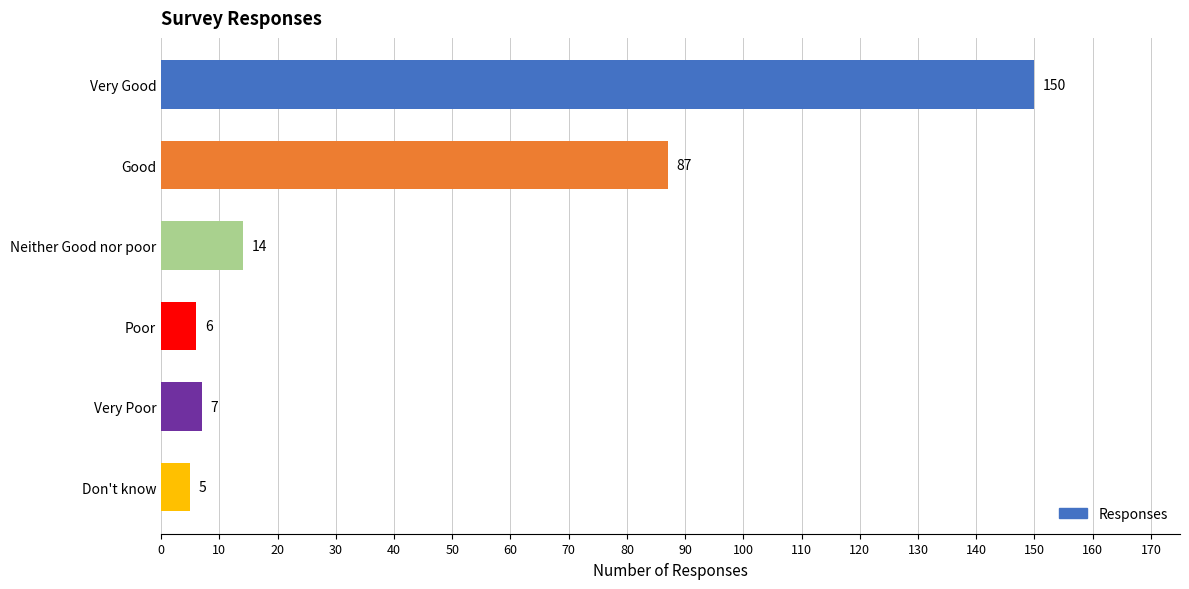

Are the bars grouped side by side (vs. stacked)?

No